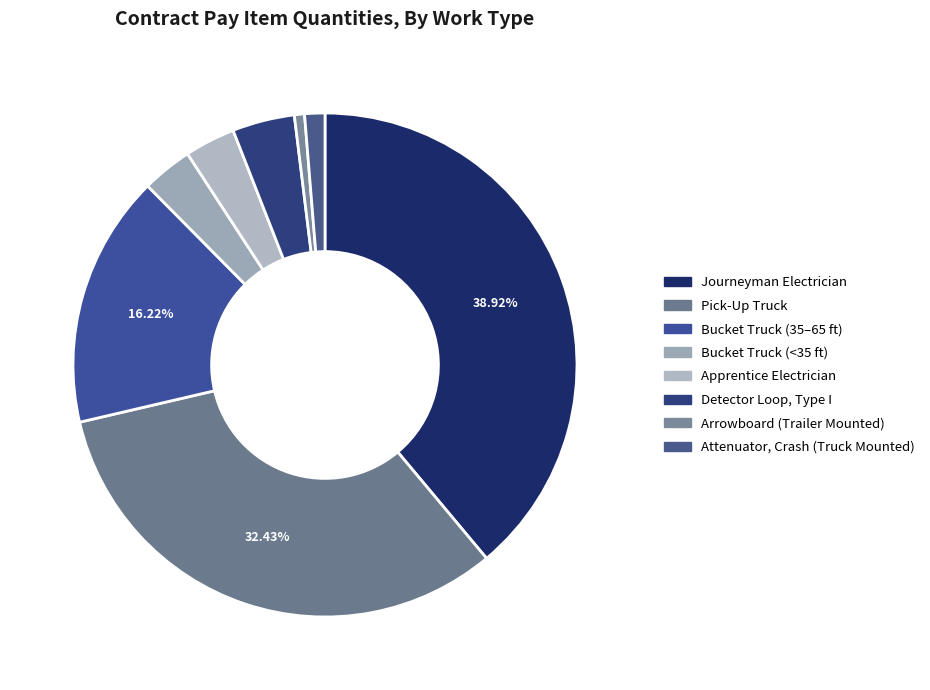

Which slice is the smallest?

Arrowboard (Trailer Mounted)